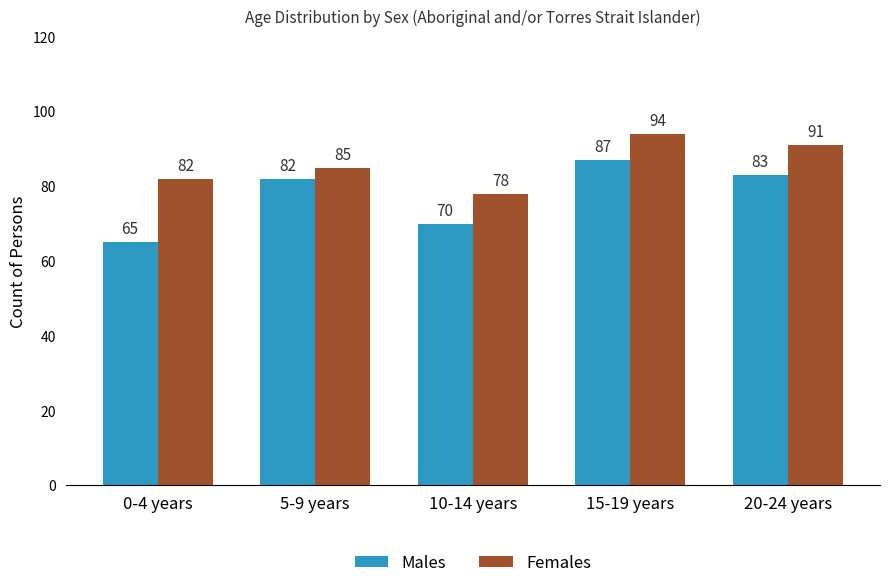

Where is Females nearest to the value 86?

5-9 years